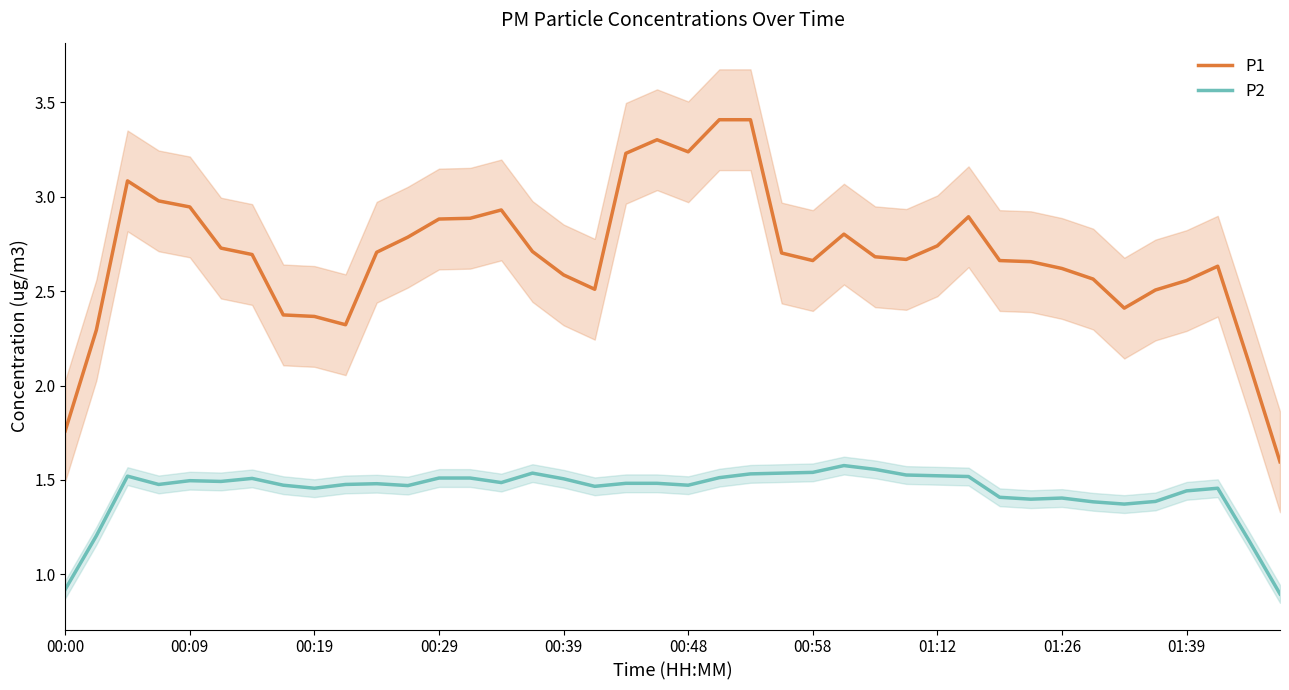

What are all the series names shown in the legend?

P1, P2